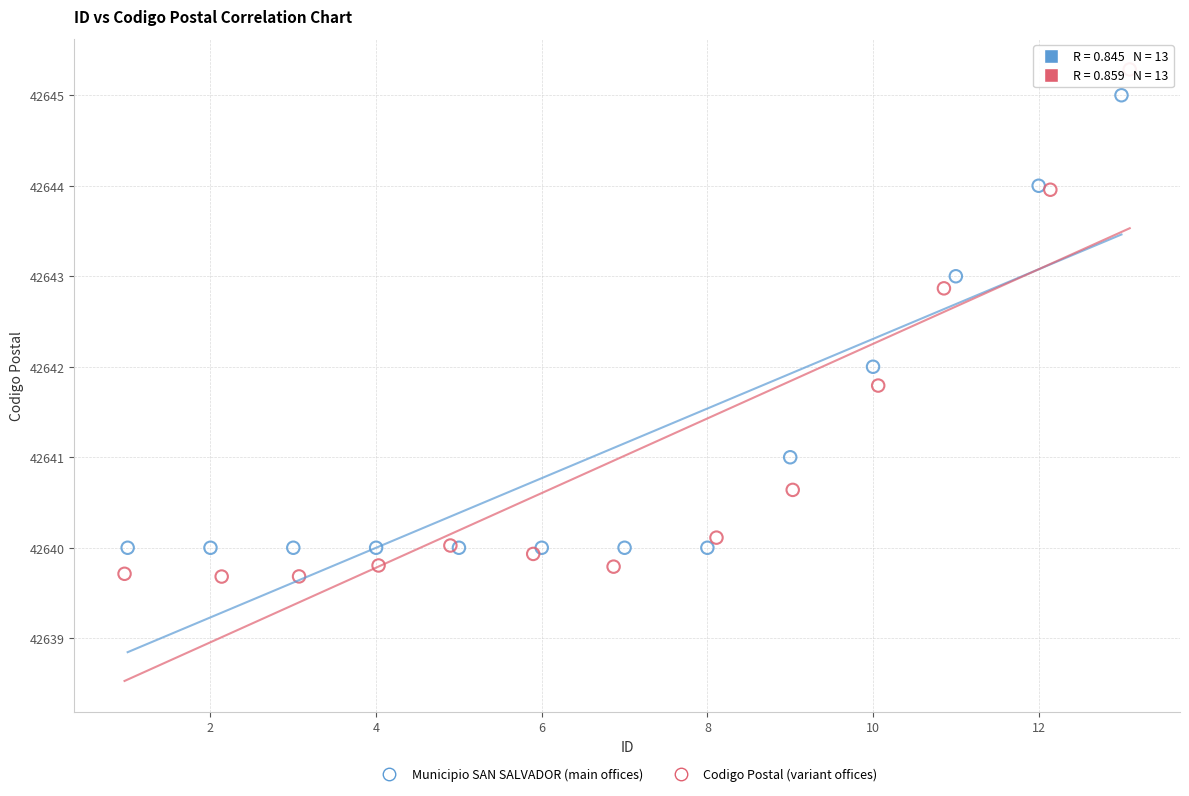

Which series has the widest spread of Y values?

Codigo Postal (variant offices)